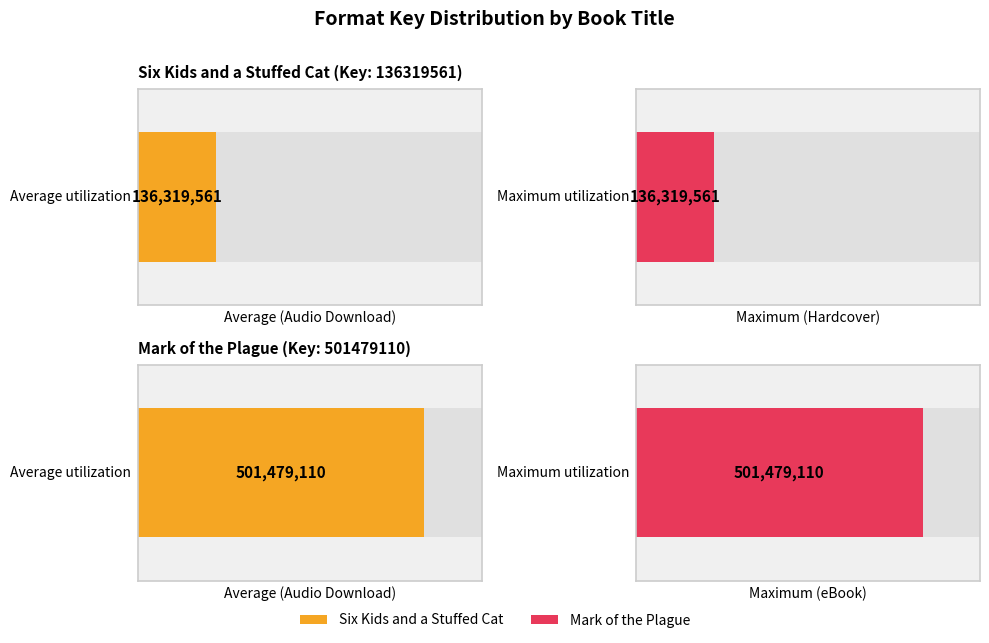

Rank the series by their average value, from highest to lowest.

Mark of the Plague, Six Kids and a Stuffed Cat